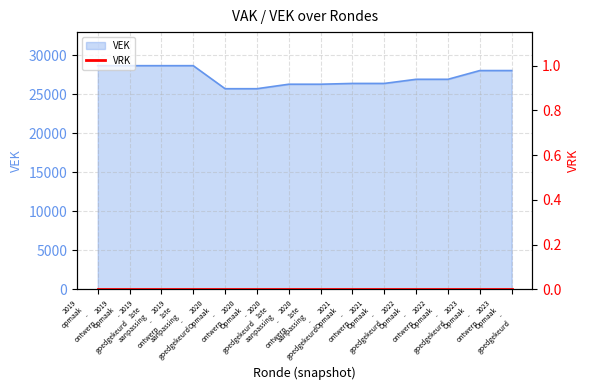

How many data points are above 26935?

6